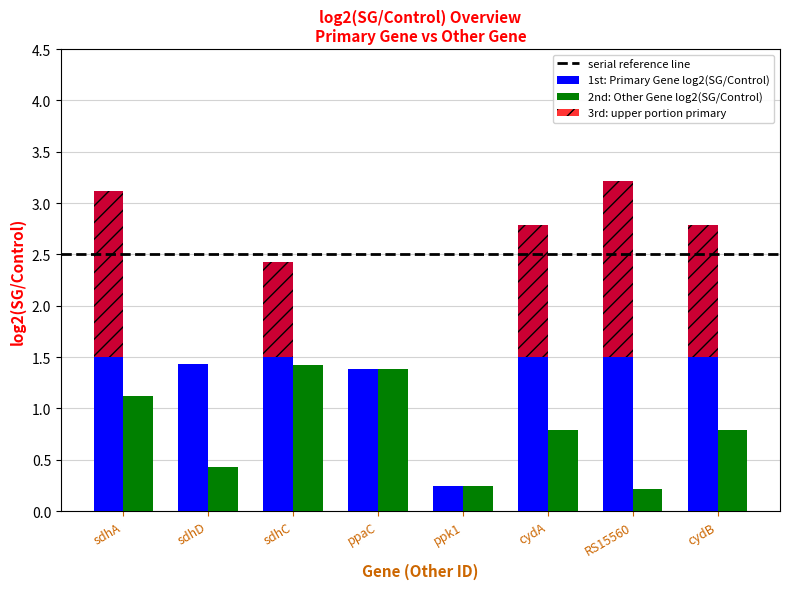

True or false: Other Gene log2(SG/Control) has a value of 0.8 at cydA.

True